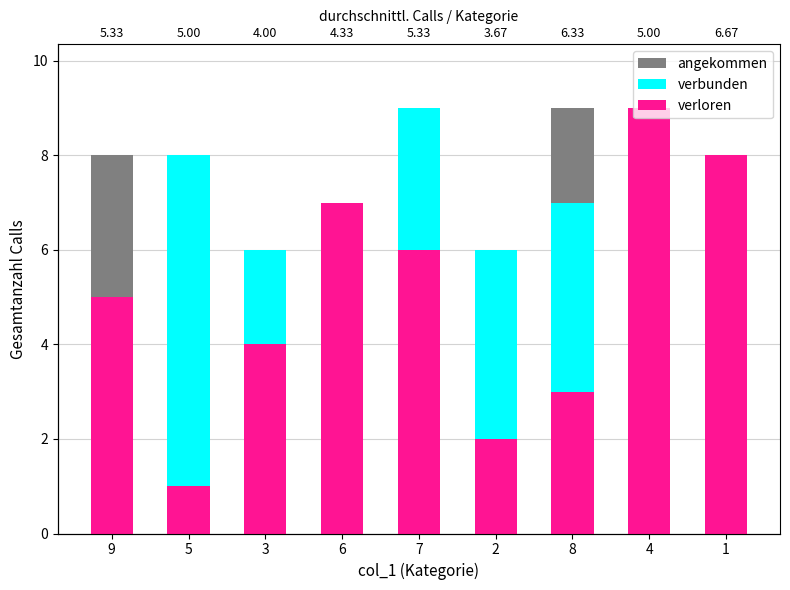

Which label corresponds to the largest value in the chart?

8